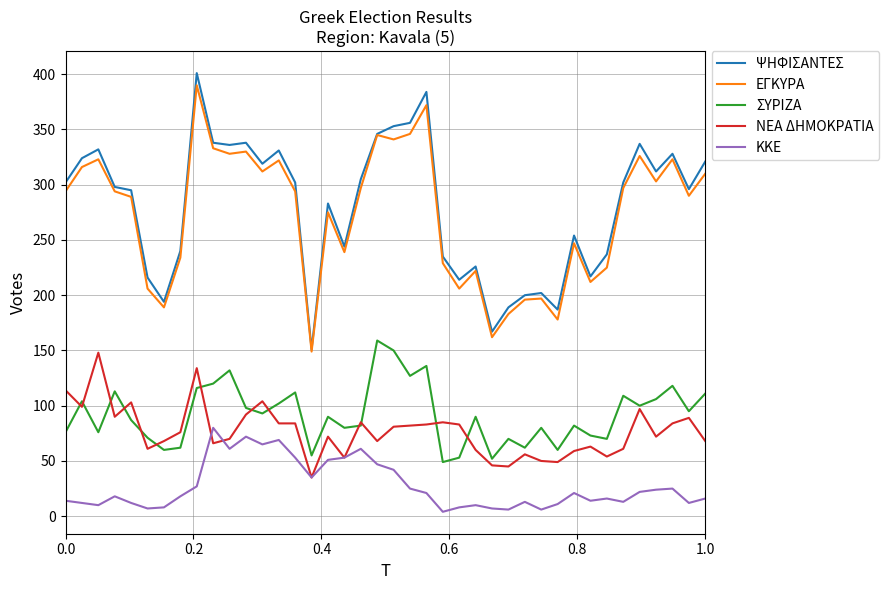

Which series has the widest spread of values?

ΨΗΦΙΣΑΝΤΕΣ